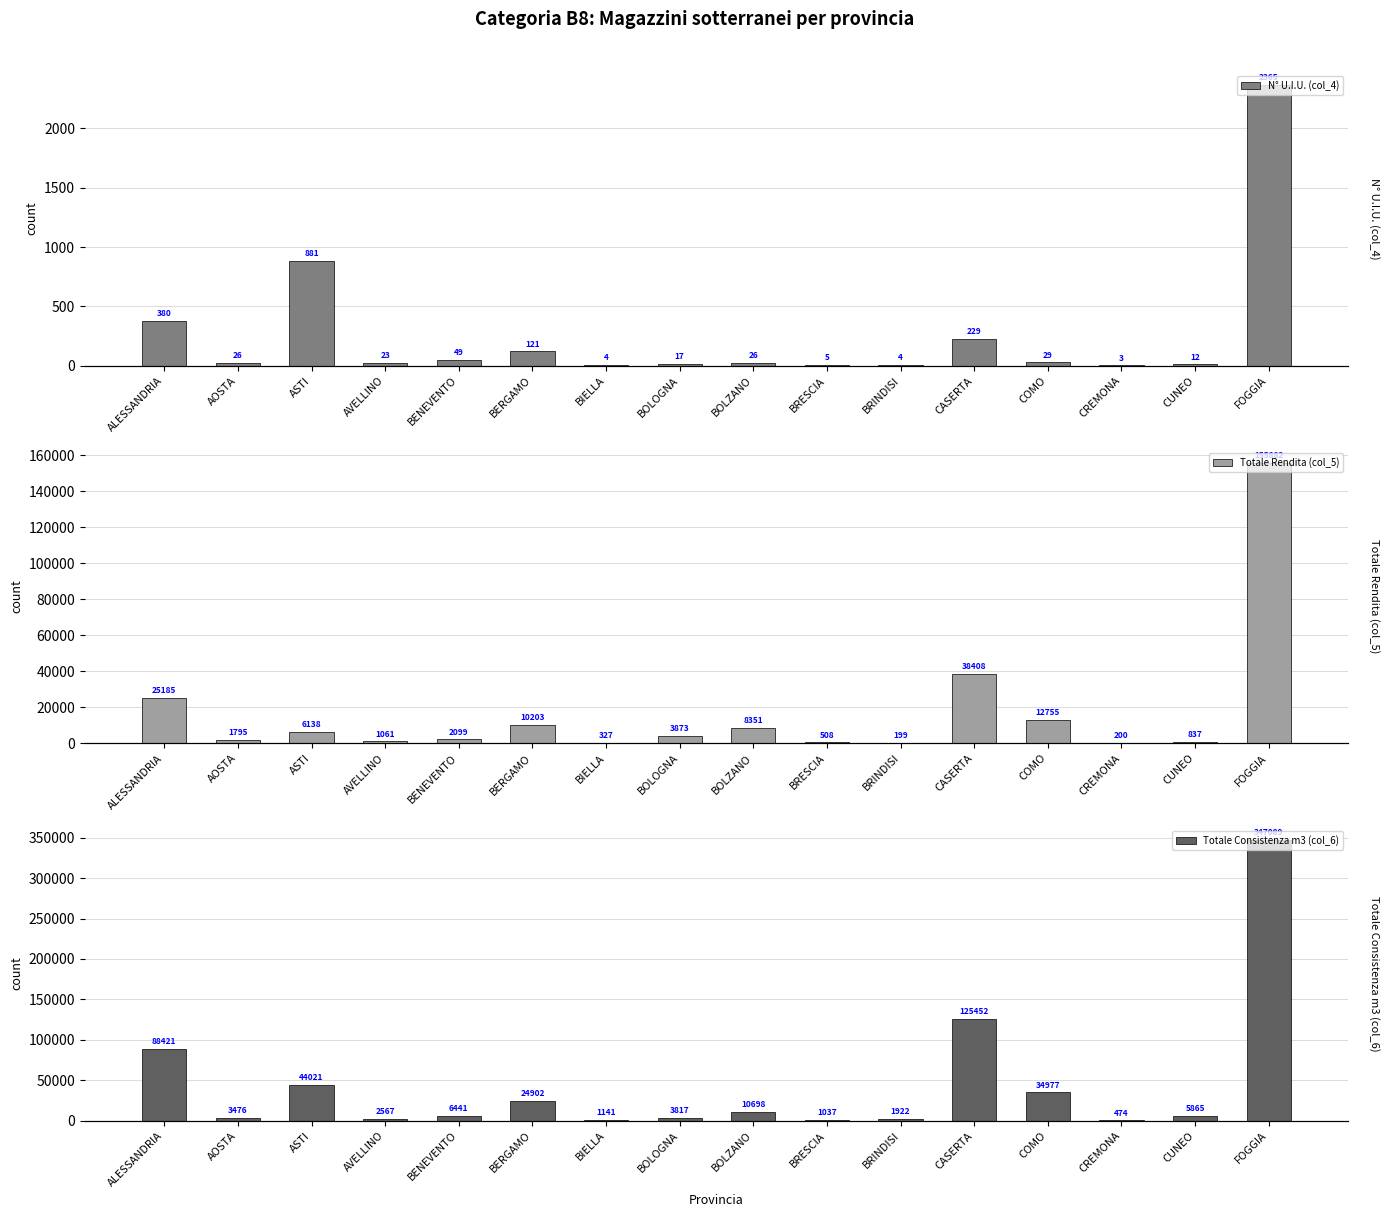

Between CREMONA and ALESSANDRIA, which is larger?

ALESSANDRIA